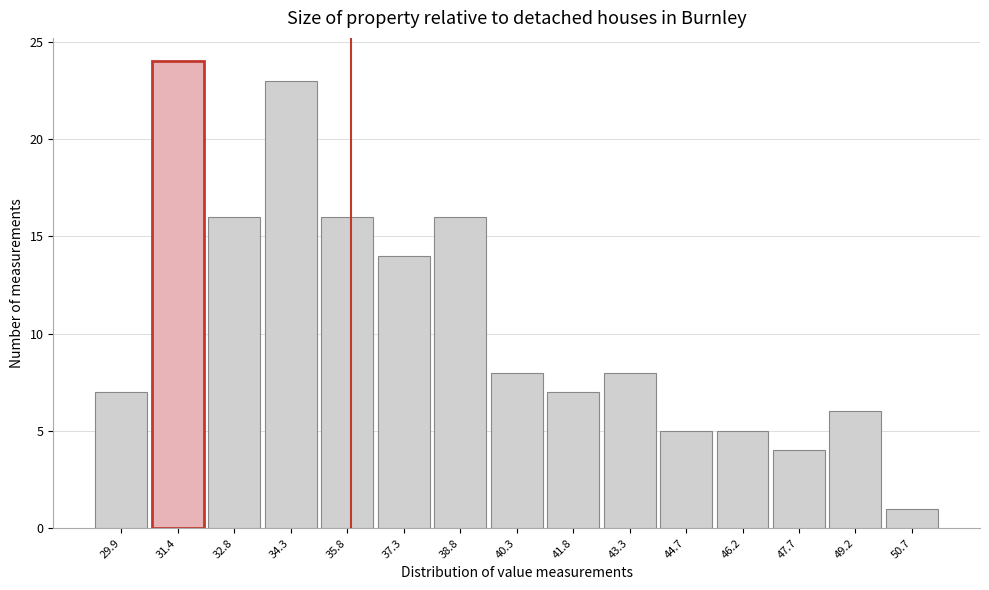

Over which range of the x-axis is the bar tallest?

30.6 to 32.2